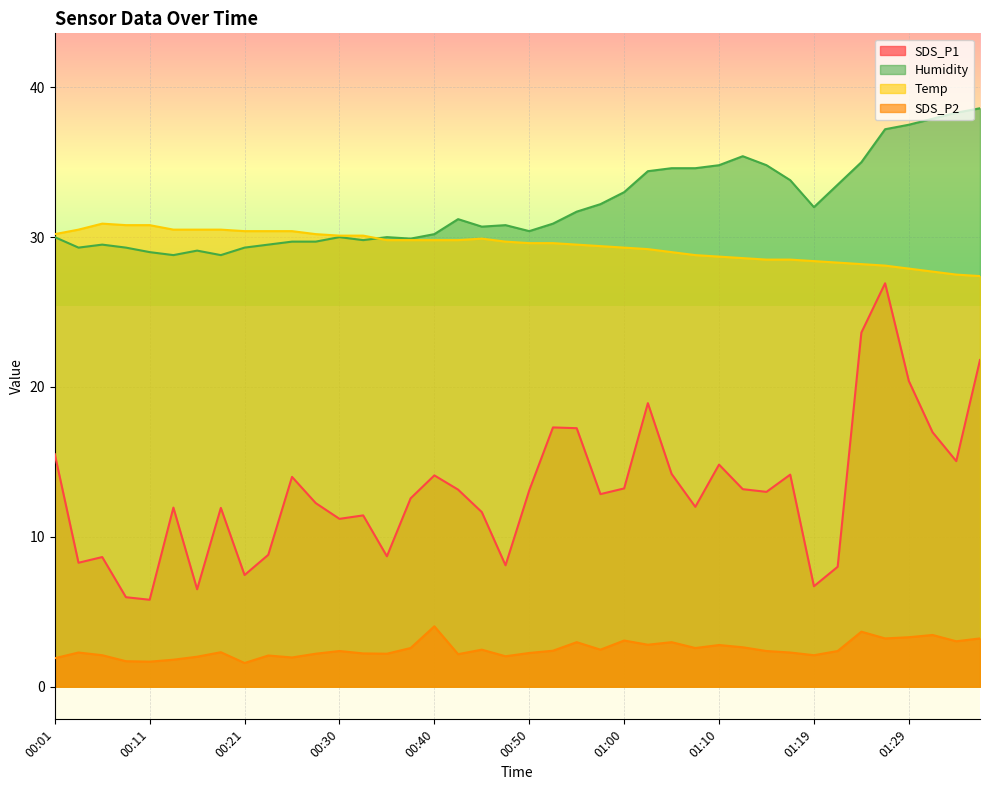

What is the smallest value displayed?

1.6